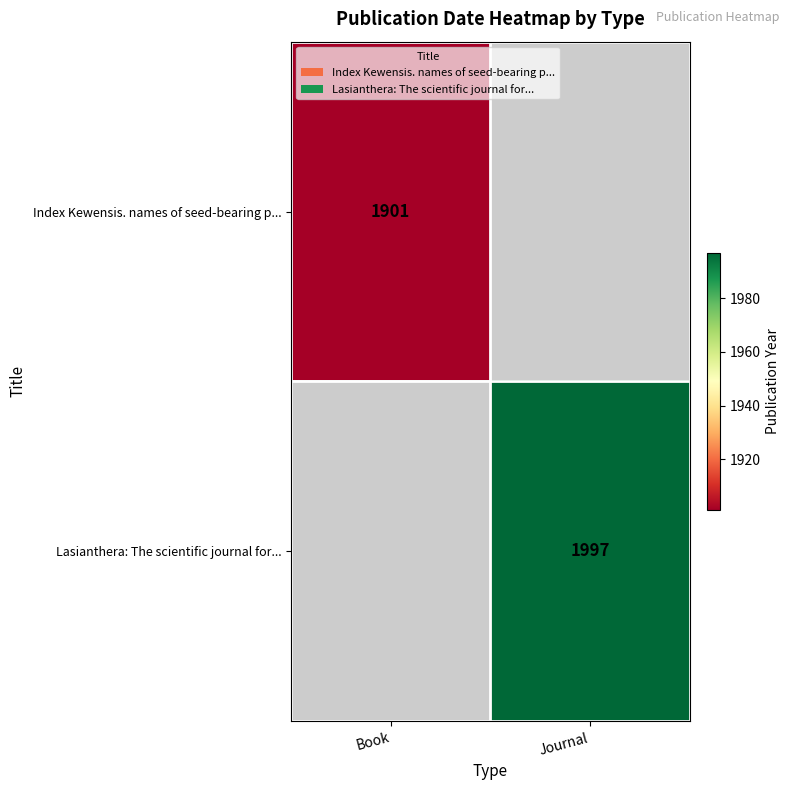

Count the number of data series in this chart.

2